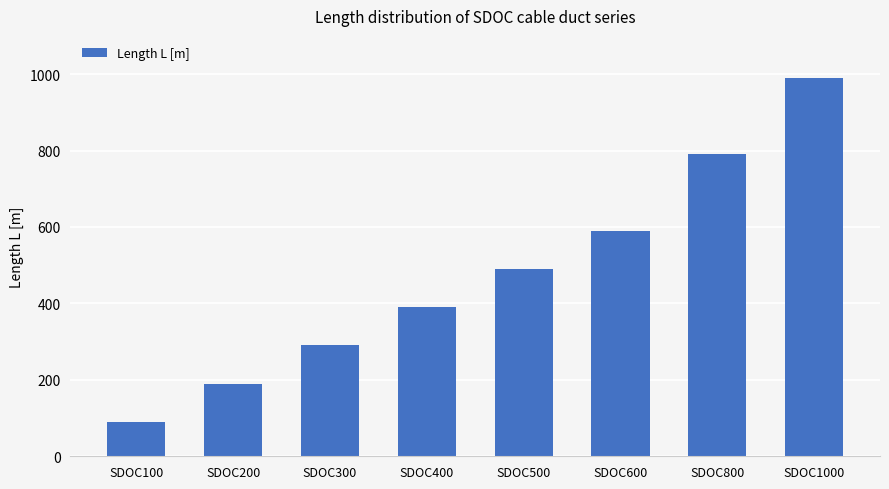

What is the difference between the maximum and second lowest values?

800